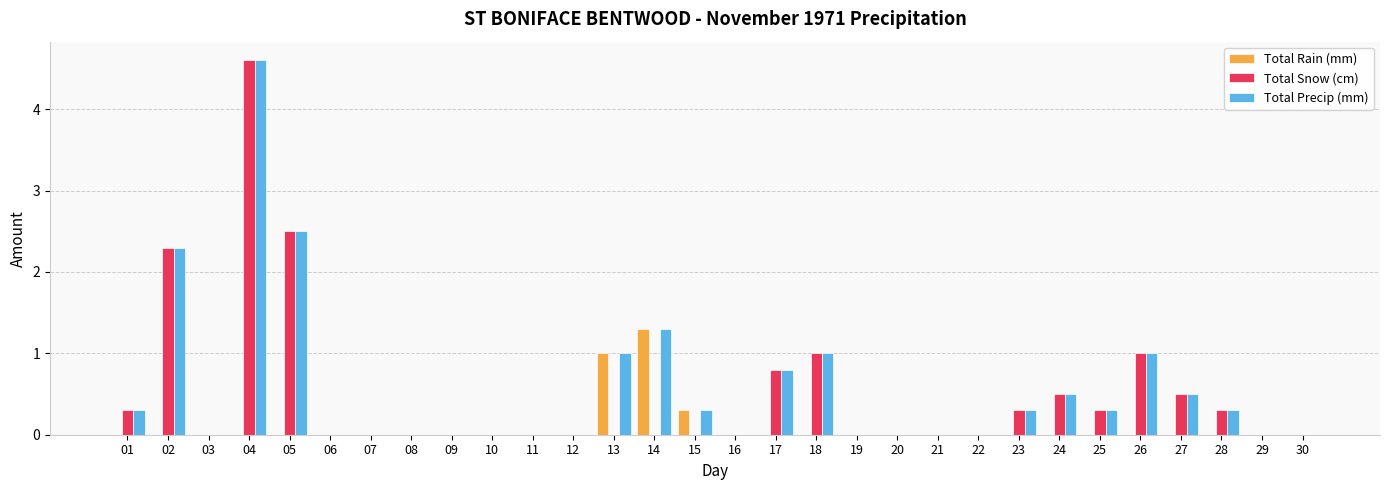

What is the sum of all Total Rain (mm) values?

2.6